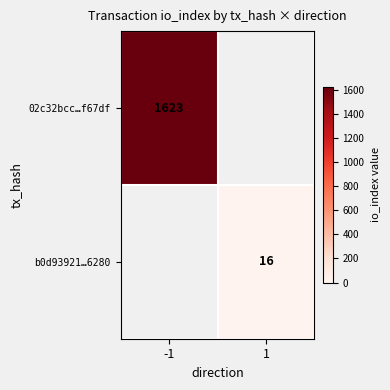

Is the value of b0d93921…6280 at 1 greater than the value of 02c32bcc…f67df at -1?

No